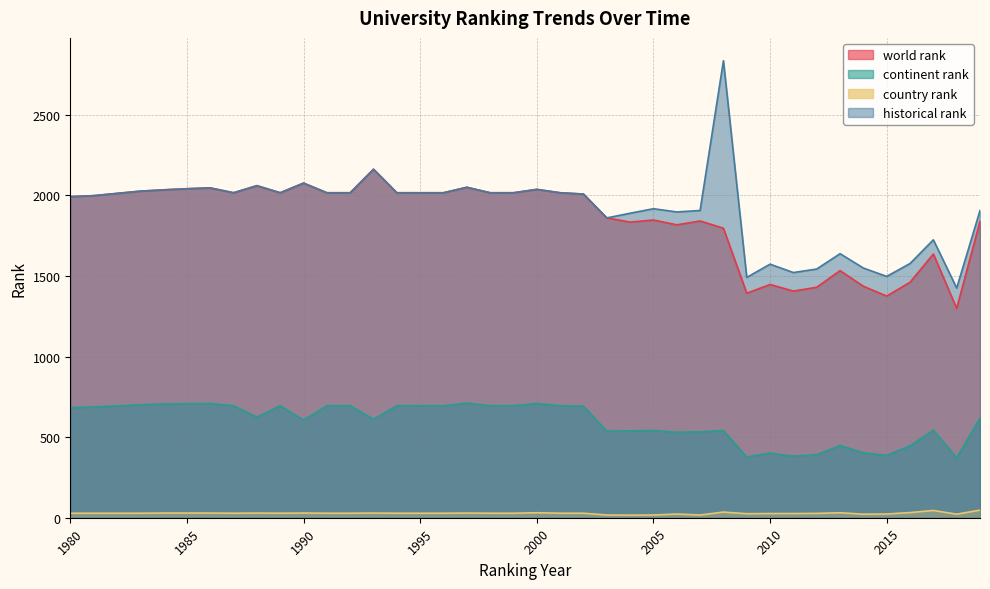

Is the value of continent rank at 1999 greater than the value of country rank at 1983?

Yes